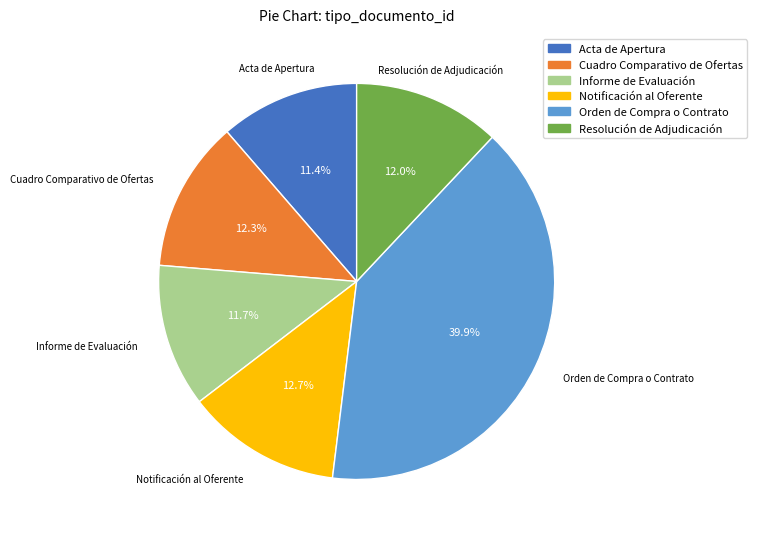

The Acta de Apertura slice represents 11% of the pie. True or false?

True